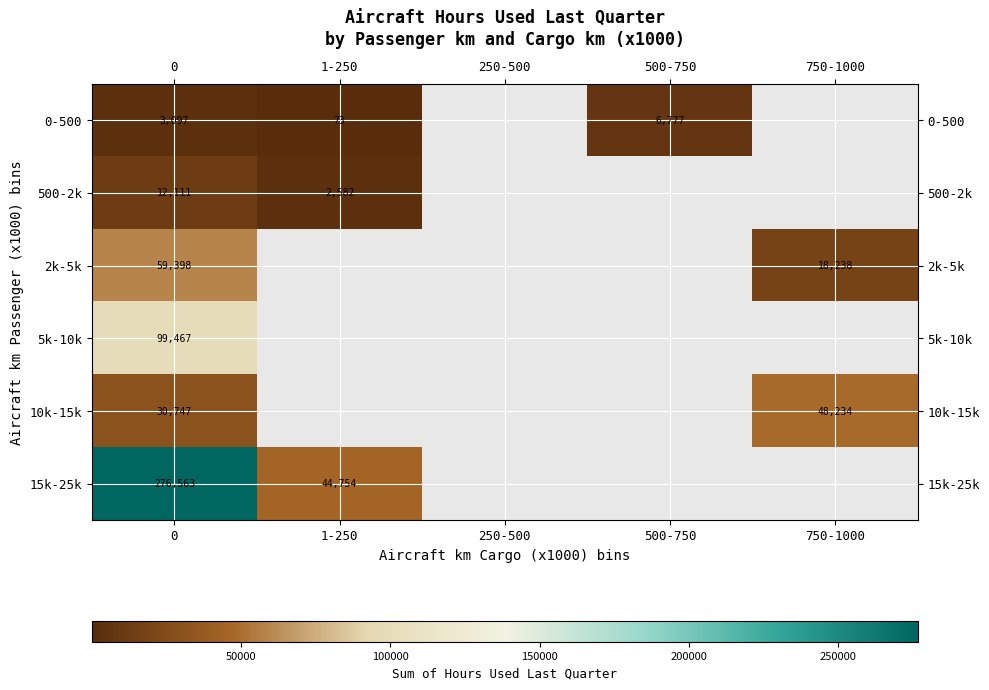

How many categories are shown in the chart?

5